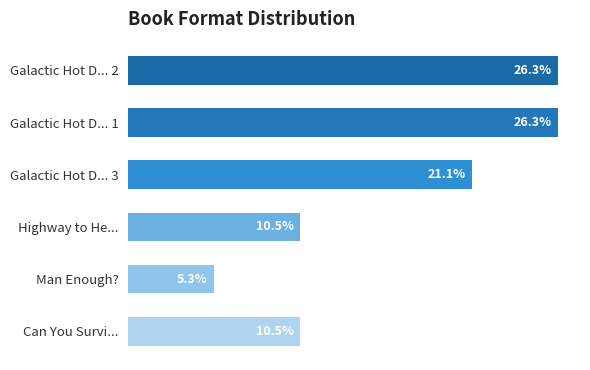

Does the chart contain stacked bars?

No